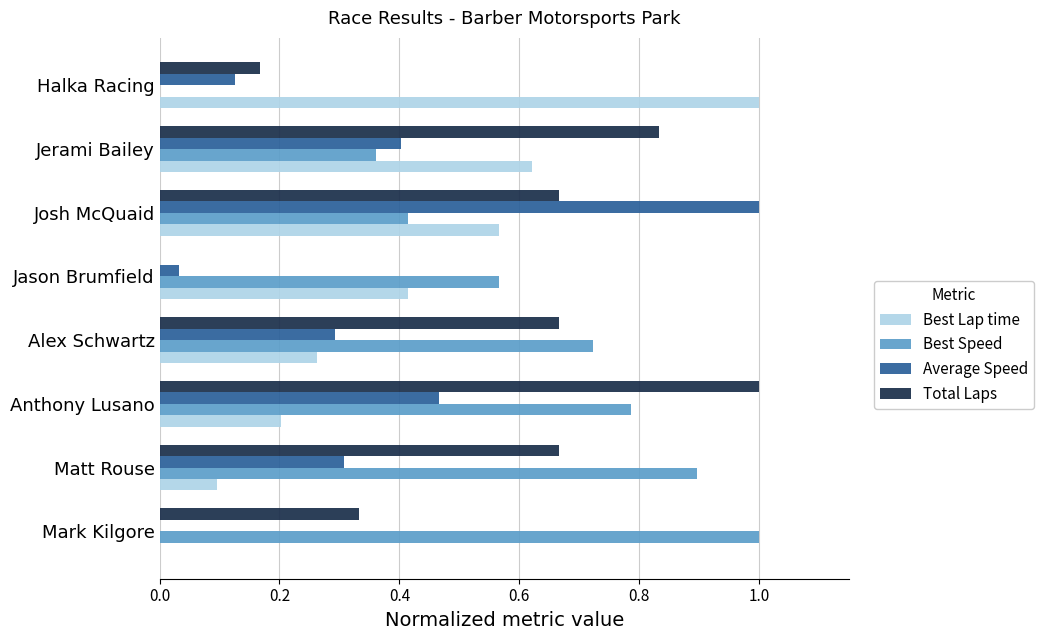

Is the value of Total Laps at Josh McQuaid greater than the value of Best Lap time at Mark Kilgore?

Yes